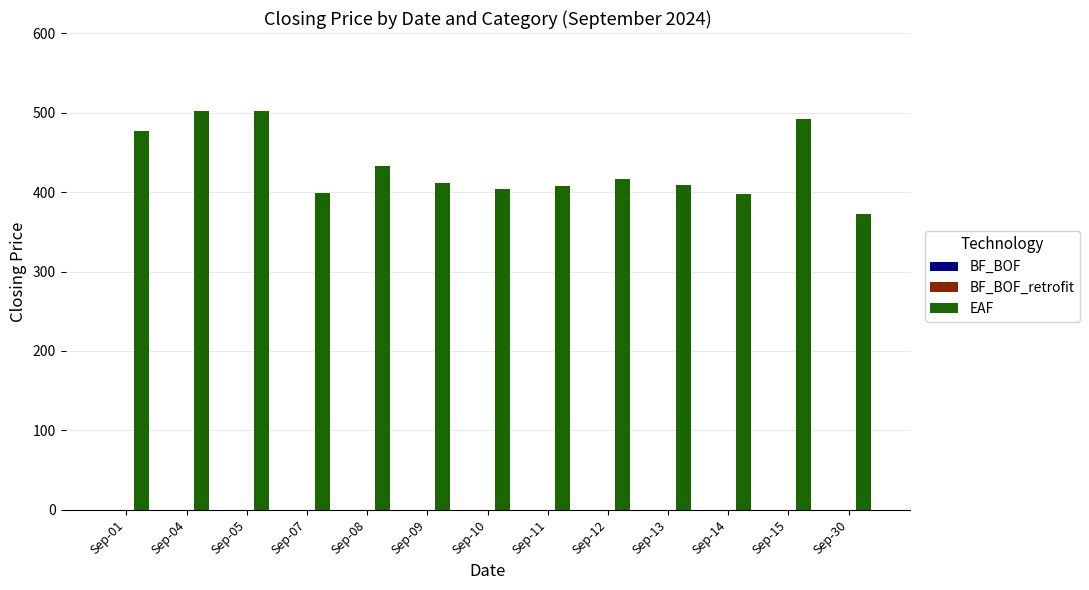

At which category does the chart reach its minimum across all series?

Sep-30